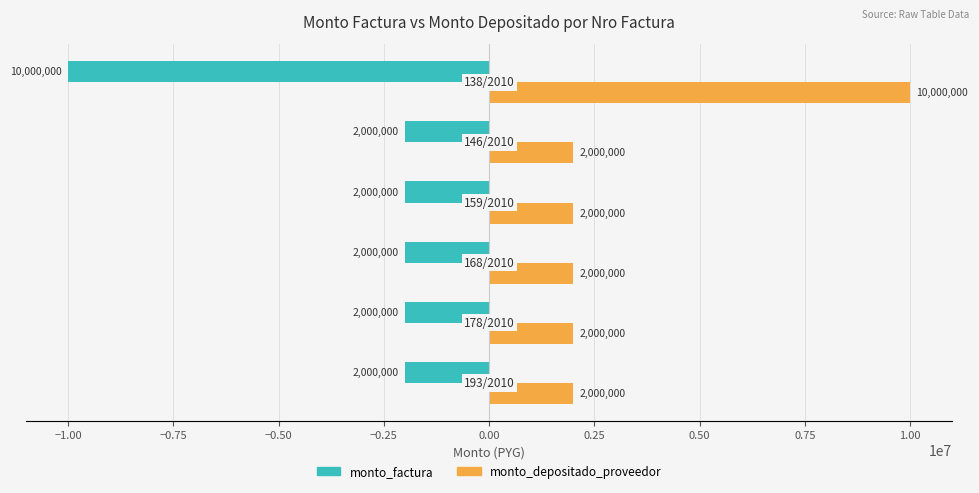

List the series in order of their overall mean, lowest first.

monto_factura, monto_depositado_proveedor